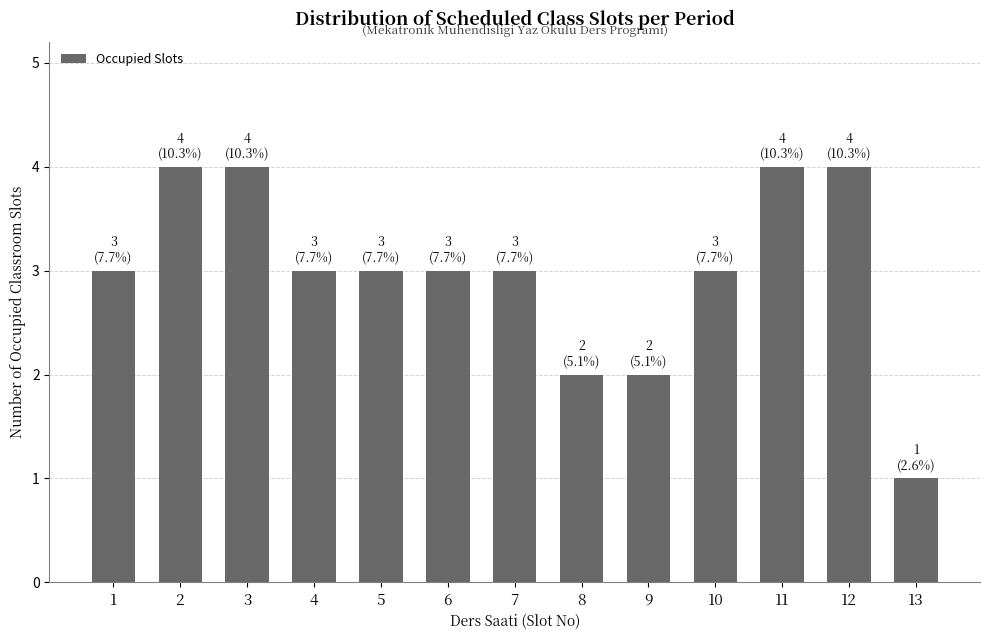

How many distinct data groups are displayed?

1